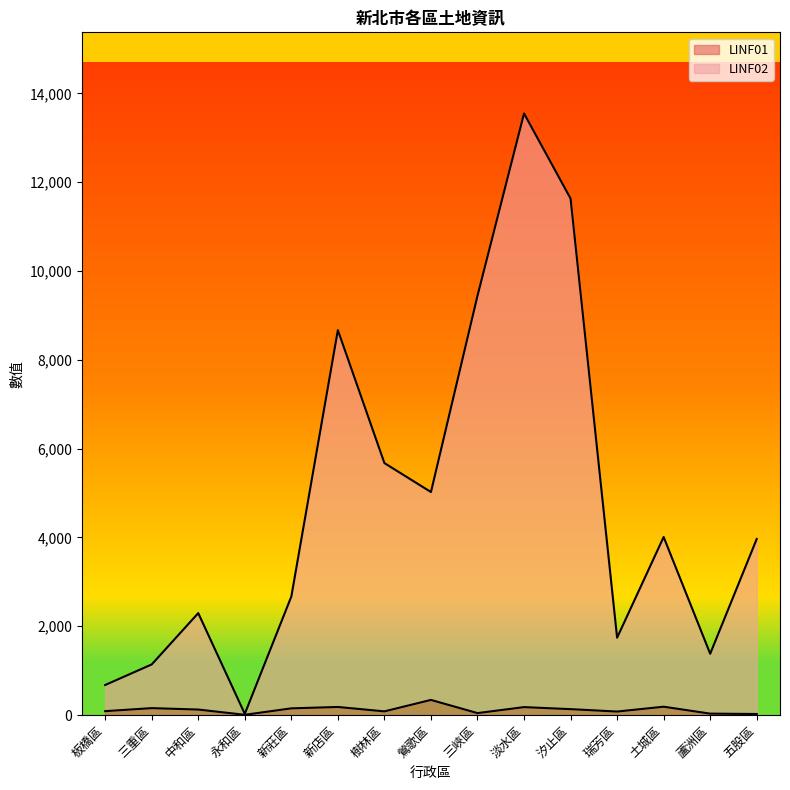

In LINF01, how many points are lower than both neighbors (excluding endpoints)?

4